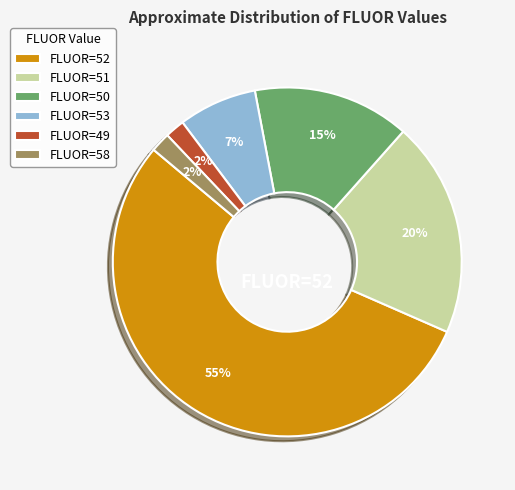

Which has a higher value, FLUOR=49 or FLUOR=52?

FLUOR=52